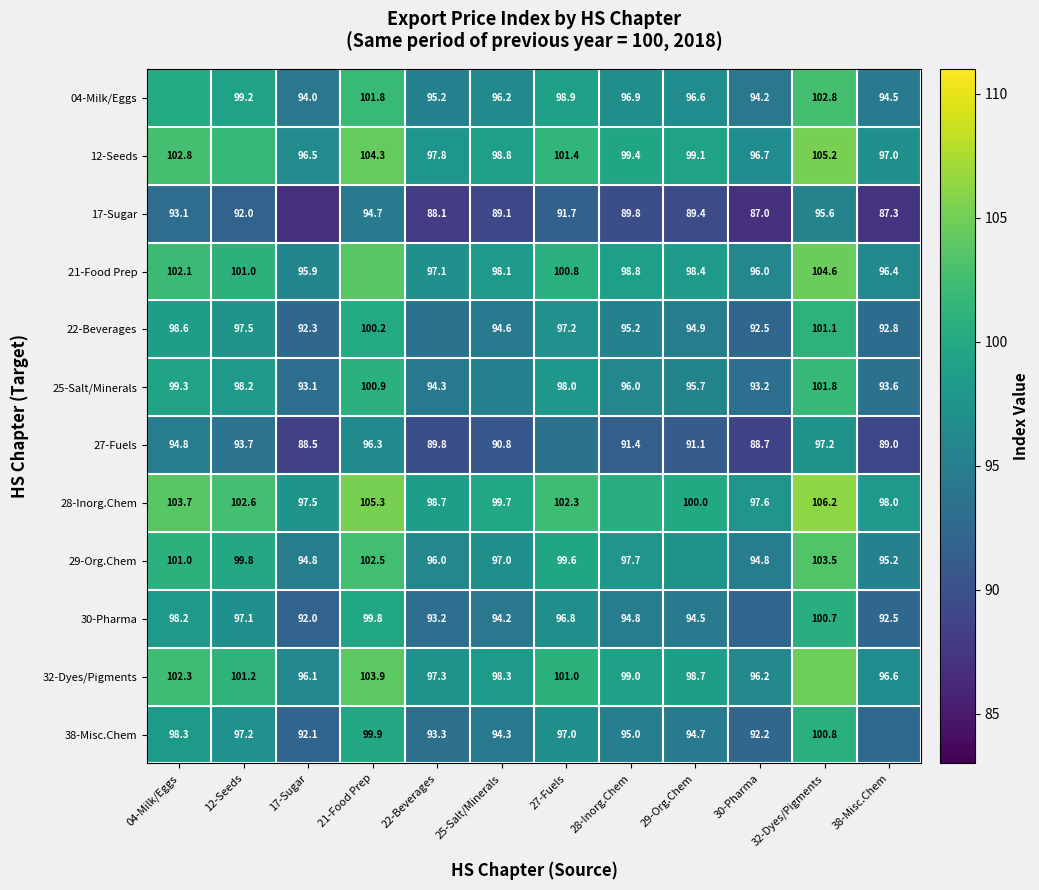

Is the value of 25-Salt/Minerals at 30-Pharma greater than the value of 28-Inorg.Chem at 32-Dyes/Pigments?

No